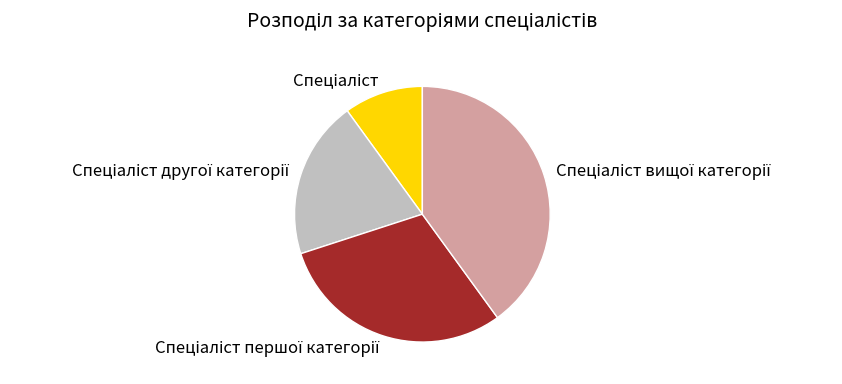

Is there any slice that represents more than half of the pie?

No